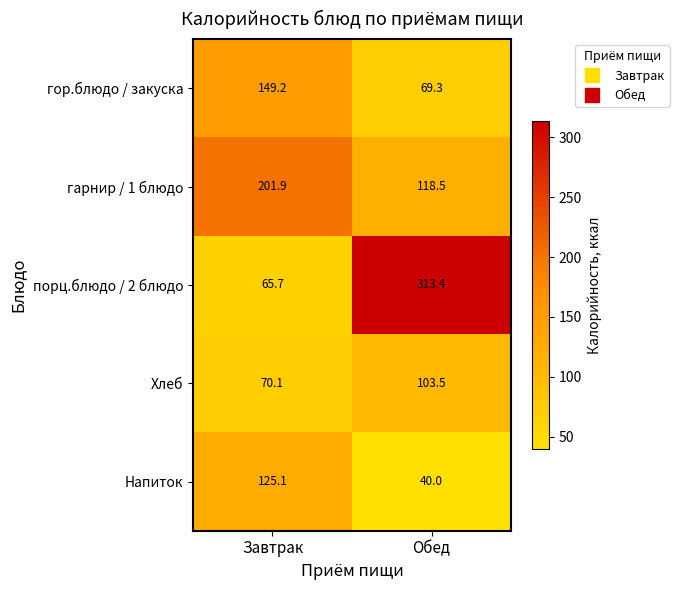

Which series has the widest spread of values?

порц.блюдо / 2 блюдо